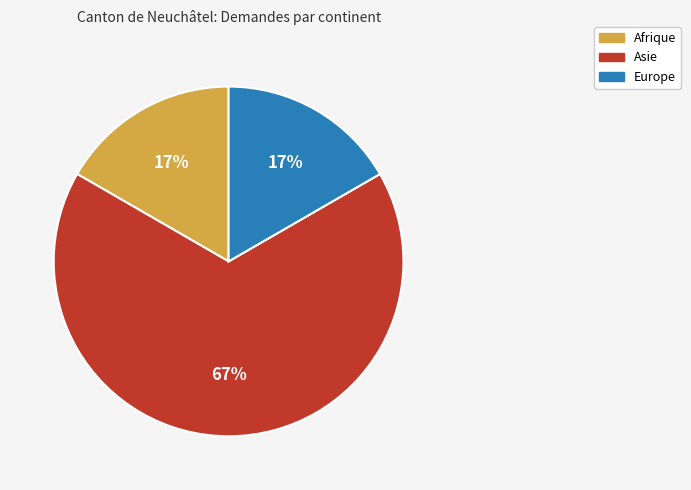

To the nearest percent, what is the difference between the Asie and Afrique slice percentages?

50%